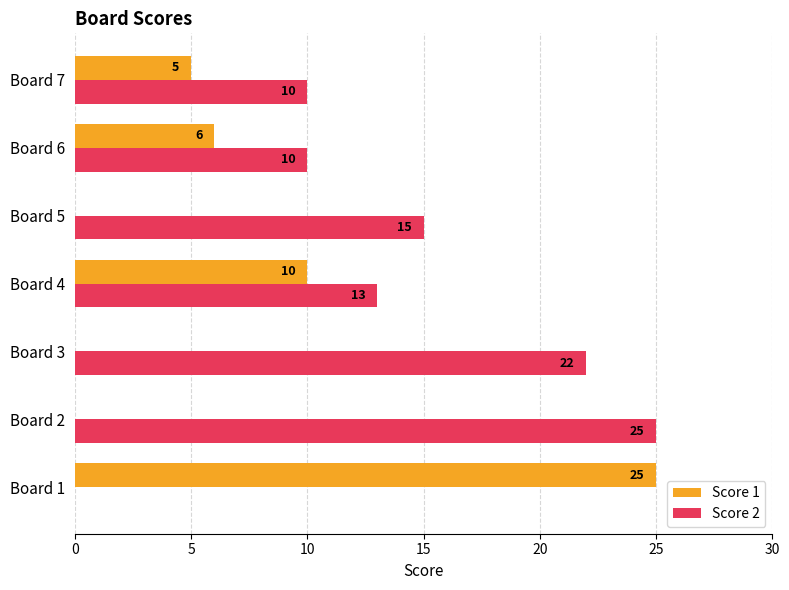

How many values in Score 1 are above zero?

4